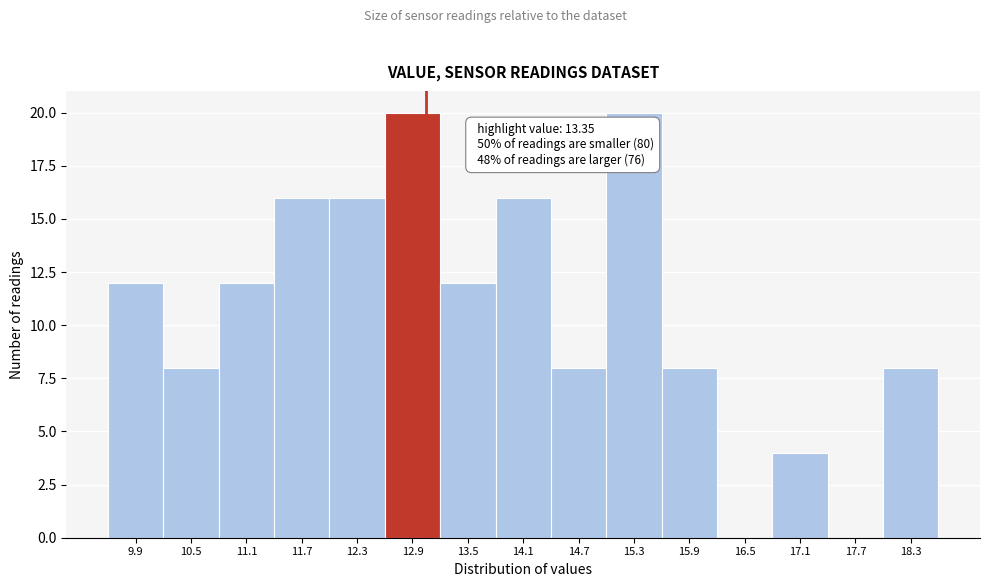

Reading left to right, extract all data points from this chart.

9.9=12	10.5=8	11.1=12	11.7=16	12.3=16	12.9=20	13.5=12	14.1=16	14.7=8	15.3=20	15.9=8	16.5=0	17.1=4	17.7=0	18.3=8